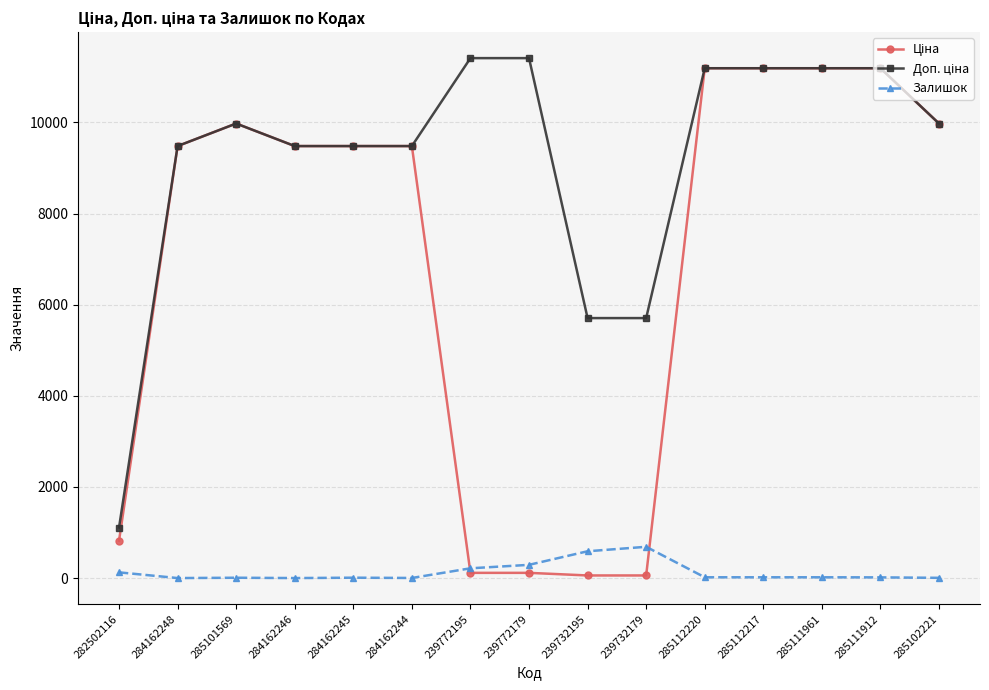

What is the maximum value for Залишок?

686.0